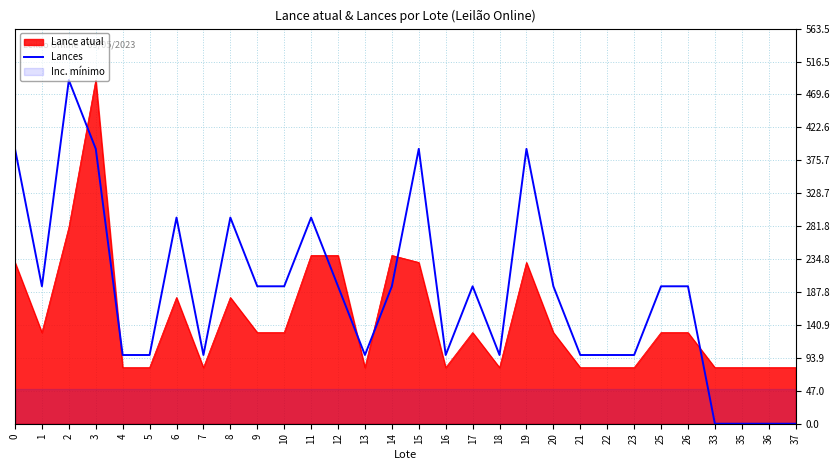

Which has a higher value, 23 or 7?

23